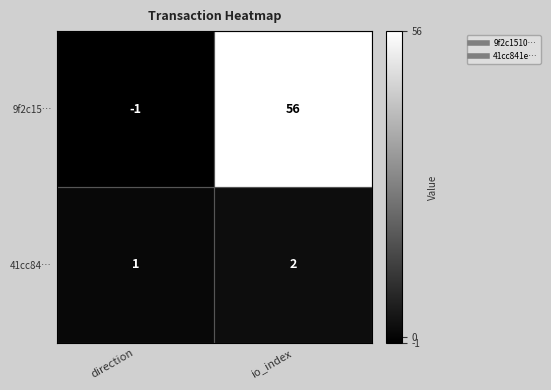

What is the sum of all 41cc84… values?

3